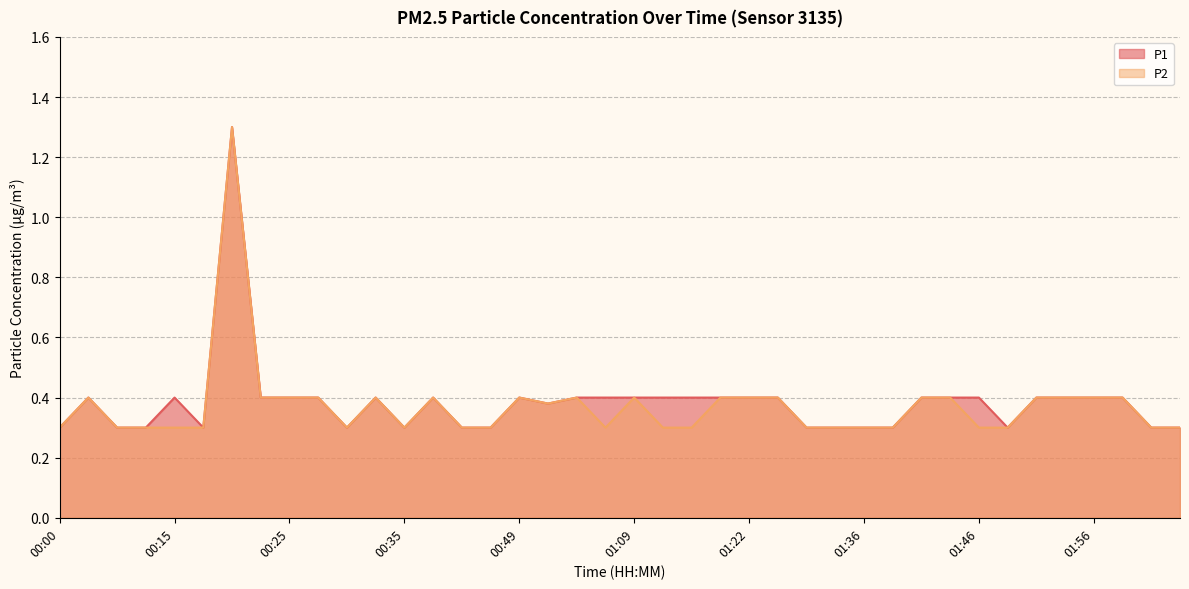

What is the difference between the maximum and minimum values in the P2 series?

1.0